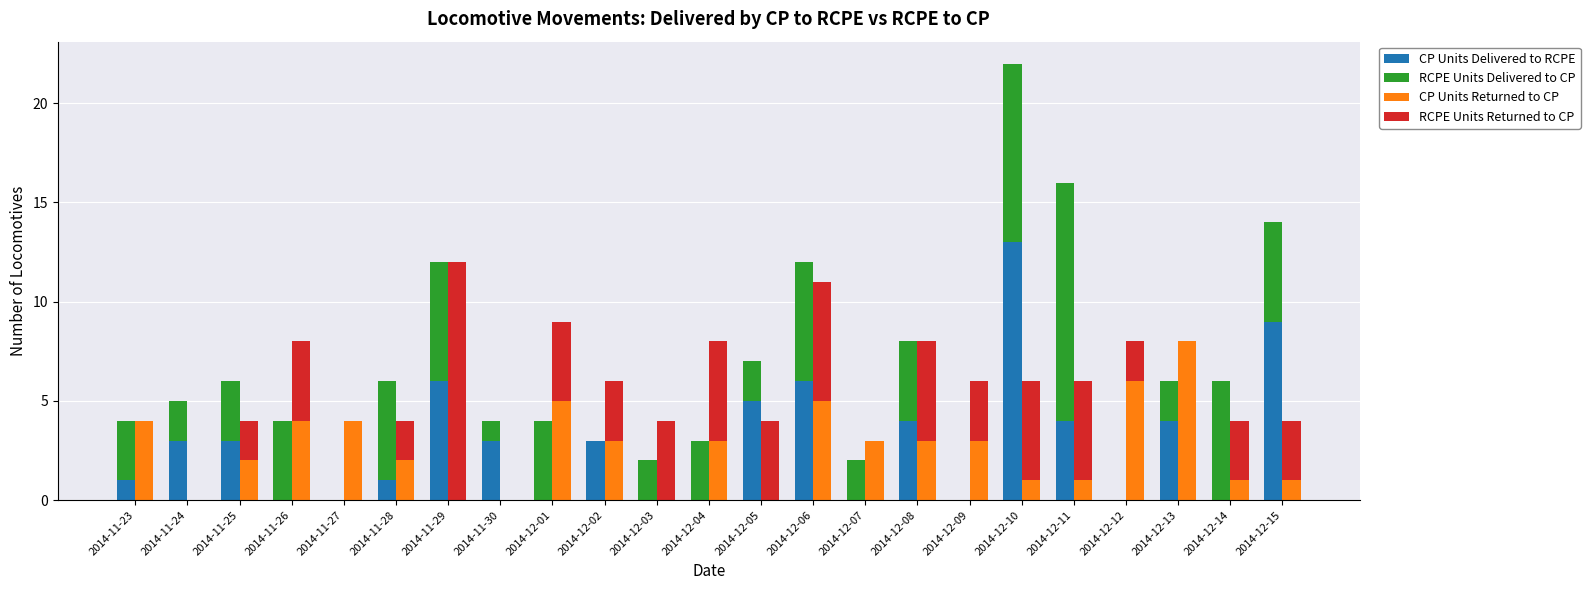

Rank the series by their average value, from highest to lowest.

RCPE Units Delivered to CP, RCPE Units Returned to CP, CP Units Delivered to RCPE, CP Units Returned to CP